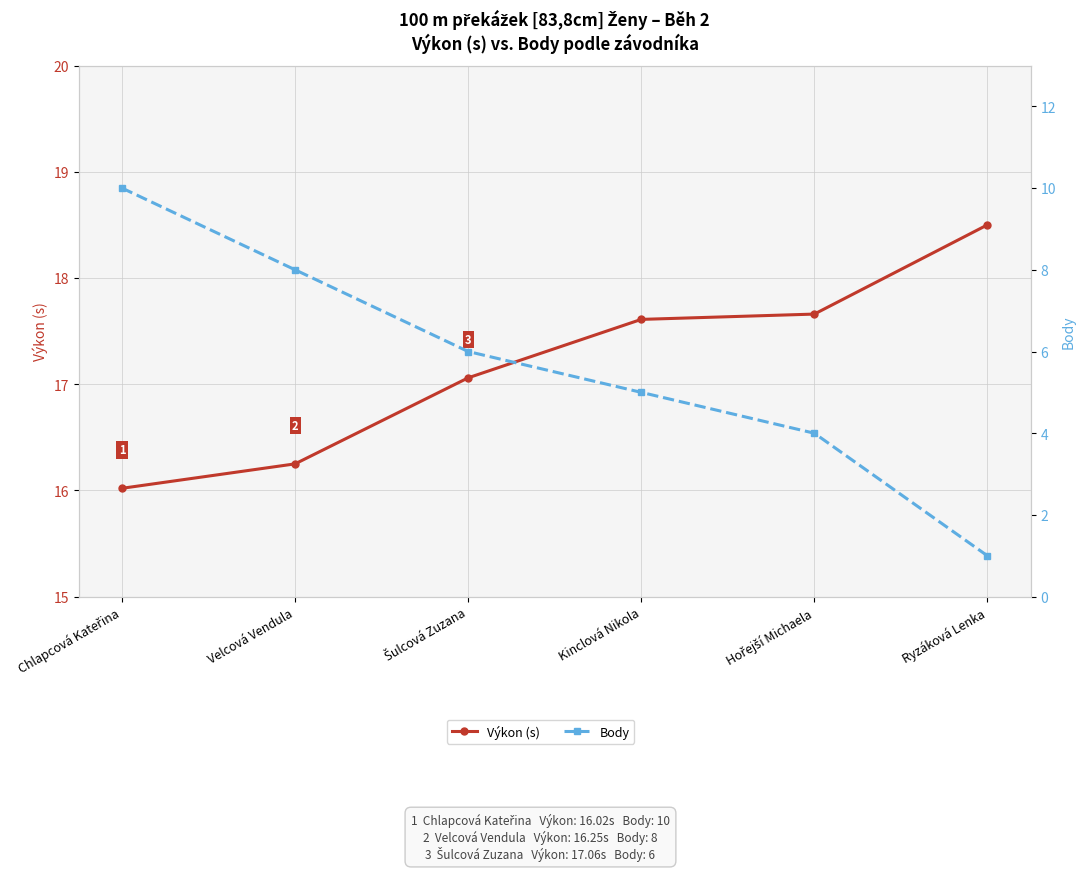

What is the difference between the highest and lowest values at Hořejší Michaela?

13.7